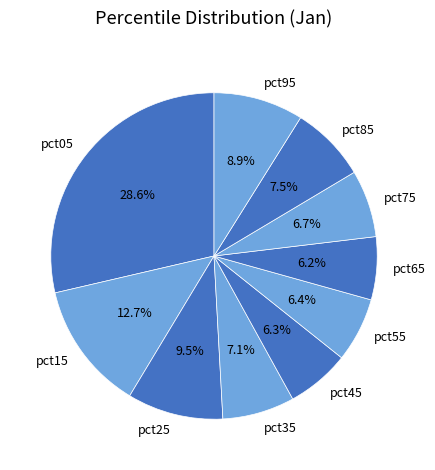

What is the largest slice in the pie chart?

pct05